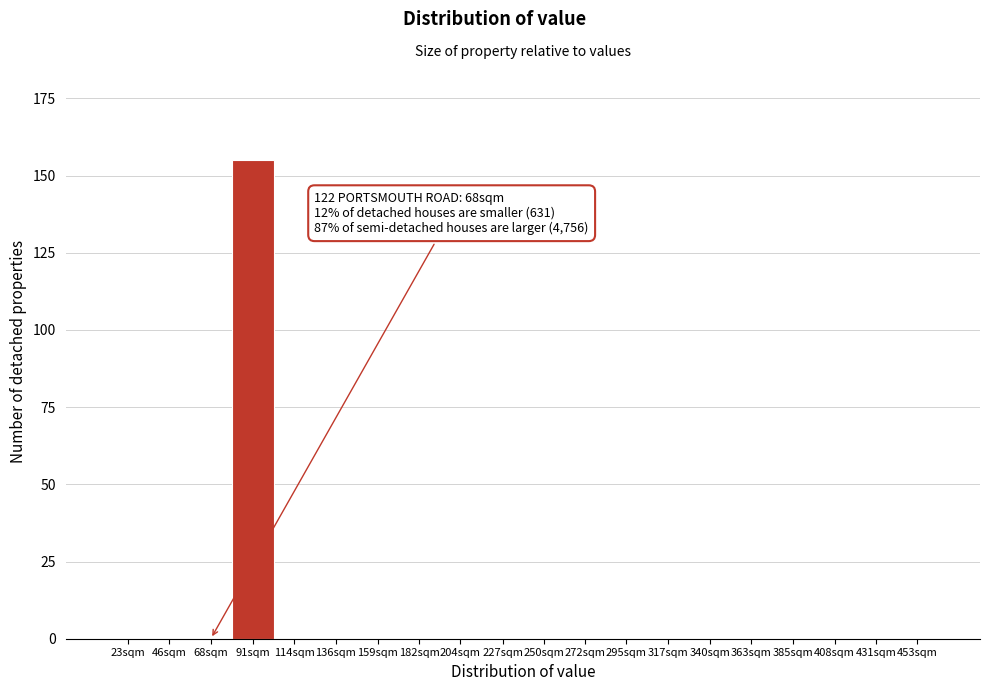

Reading right to left, what are all the values shown in this chart?

453sqm=0	431sqm=0	408sqm=0	385sqm=0	363sqm=0	340sqm=0	317sqm=0	295sqm=0	272sqm=0	250sqm=0	227sqm=0	204sqm=0	182sqm=0	159sqm=0	136sqm=0	114sqm=0	91sqm=155	68sqm=0	46sqm=0	23sqm=0